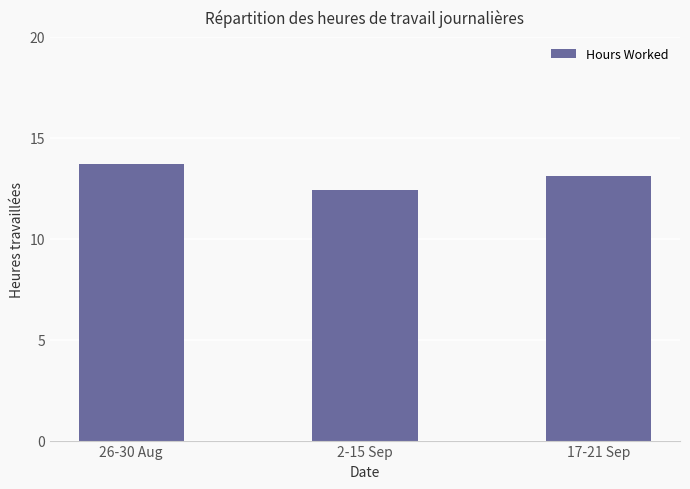

Reading left to right, extract all data points from this chart.

13.7	12.4	13.1